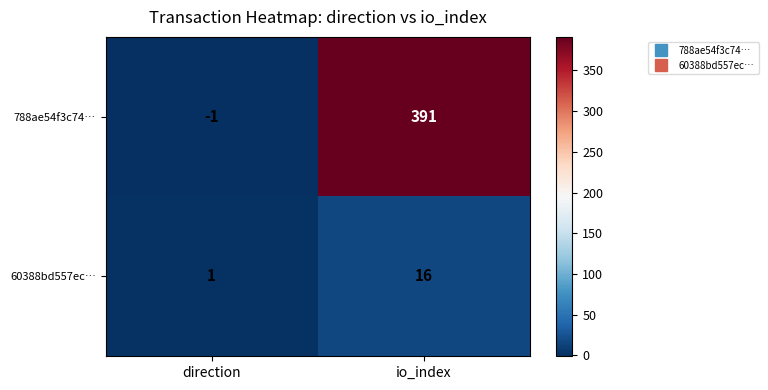

What is the difference between the maximum and minimum values in the 60388bd557ec… series?

15